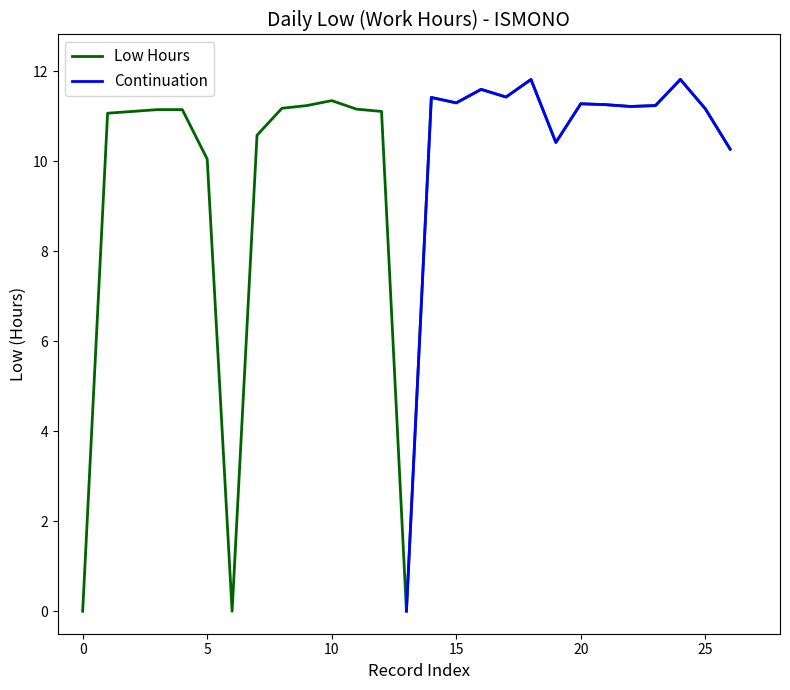

How many interior local peaks (higher than both neighbors) does the data have?

6